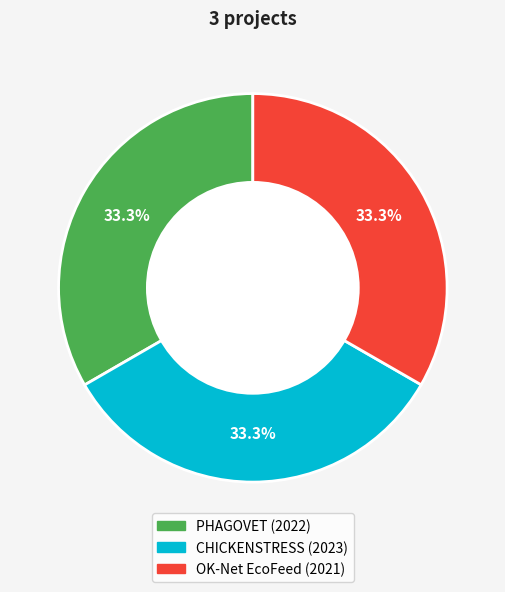

Approximately how many times larger is the value at CHICKENSTRESS compared to OK-Net EcoFeed?

1.0